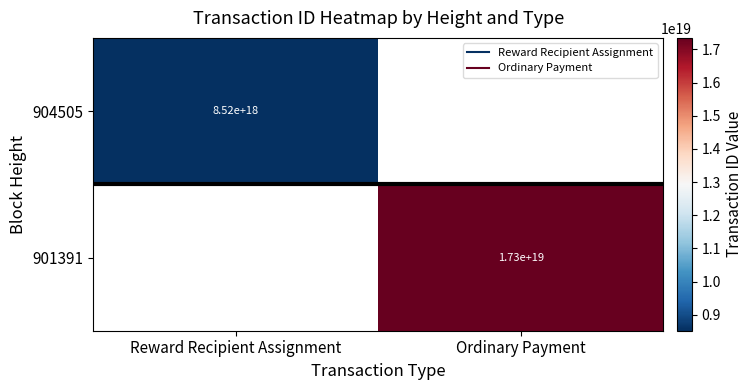

How many positive values does the 901391 series have?

1